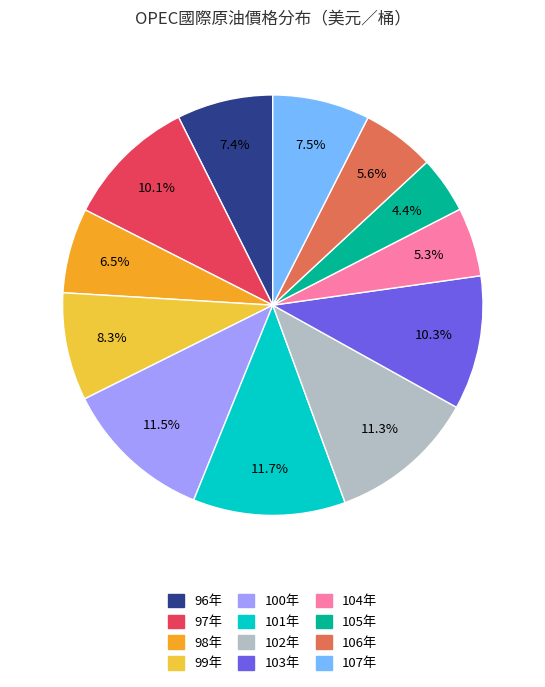

Does 105年 account for over 50% of the chart?

No